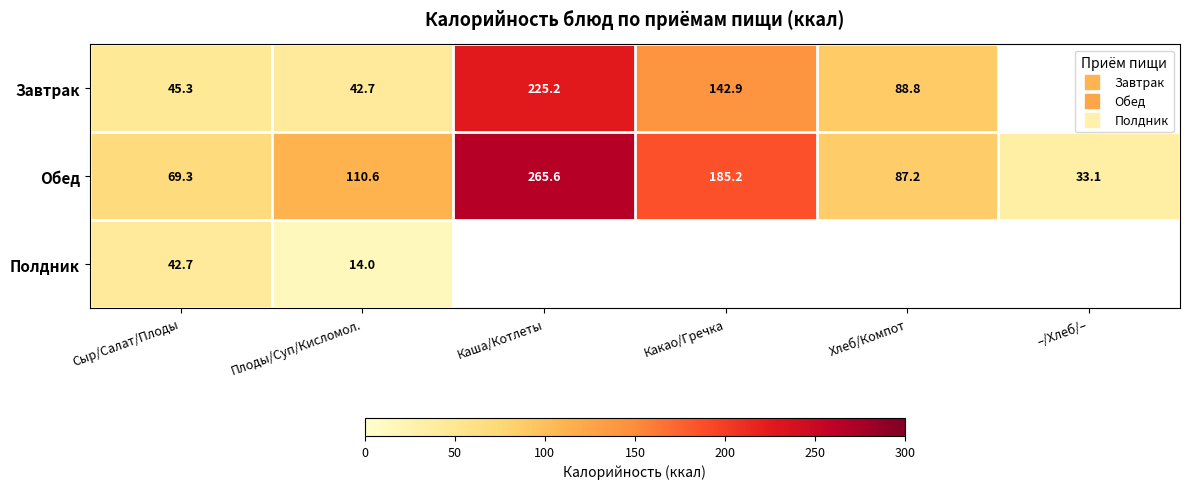

Which series has the widest spread of values?

Обед